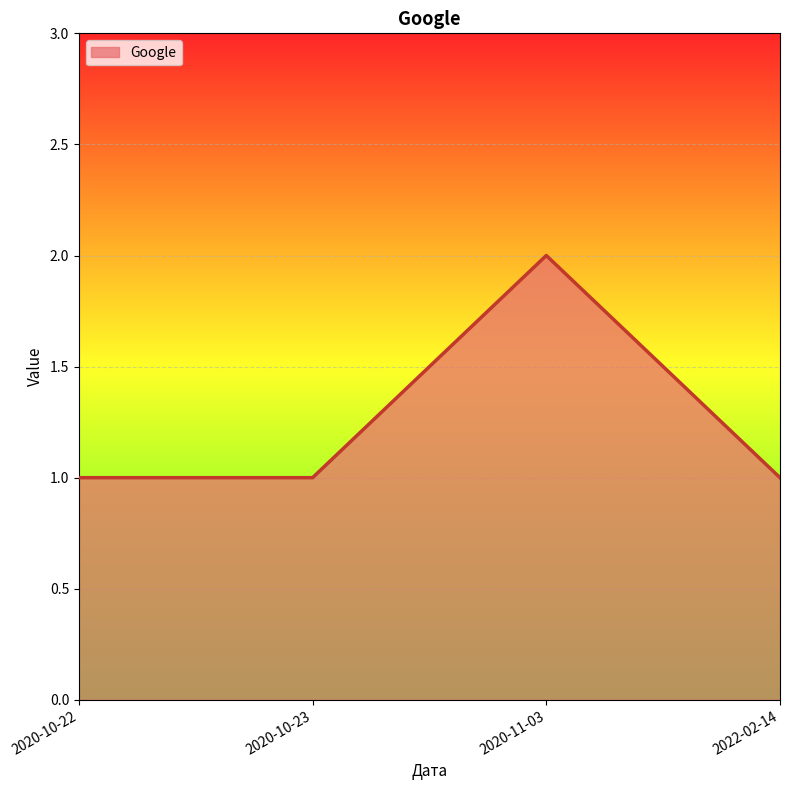

The value at 2020-10-22 is 1. True or false?

True